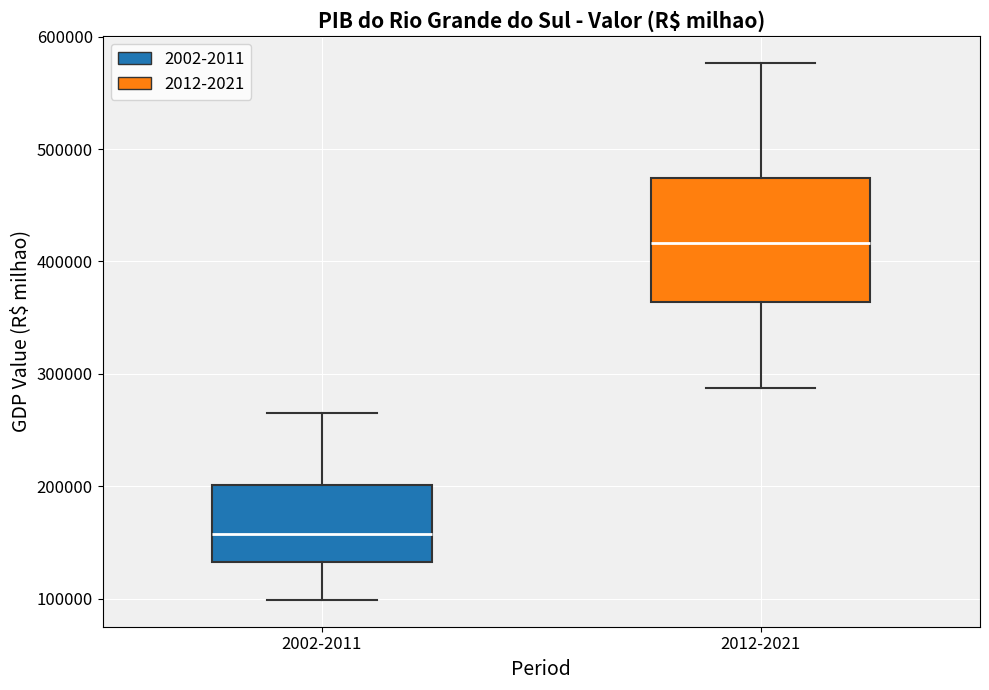

Where does the median line of the box for 2002-2011 sit on the y-axis? The values are not printed on the chart, so give them approximately, as read against the axis.

160000